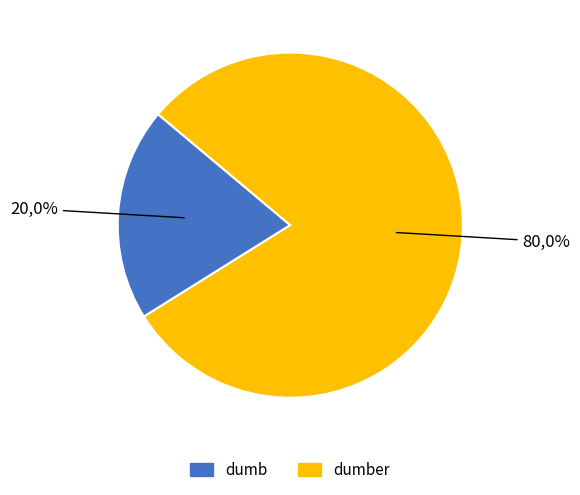

True or false: dumb accounts for 11% of the total.

False